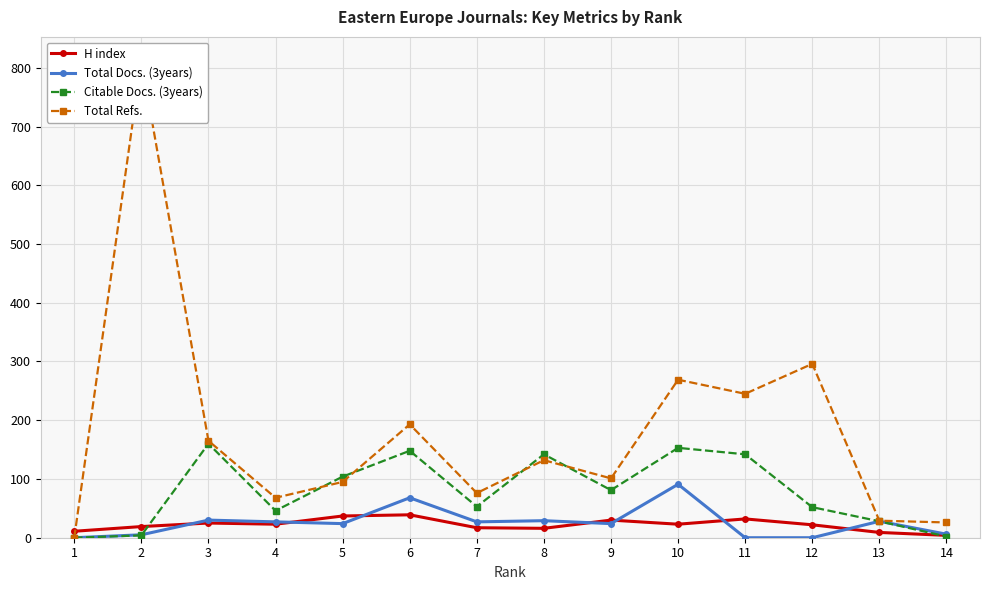

What is the sum of all Citable Docs. (3years) values?

1115